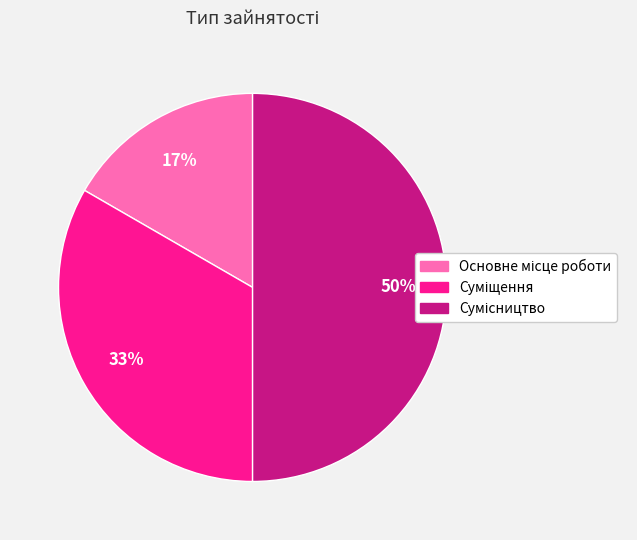

To the nearest percent, what is the average slice percentage?

33%